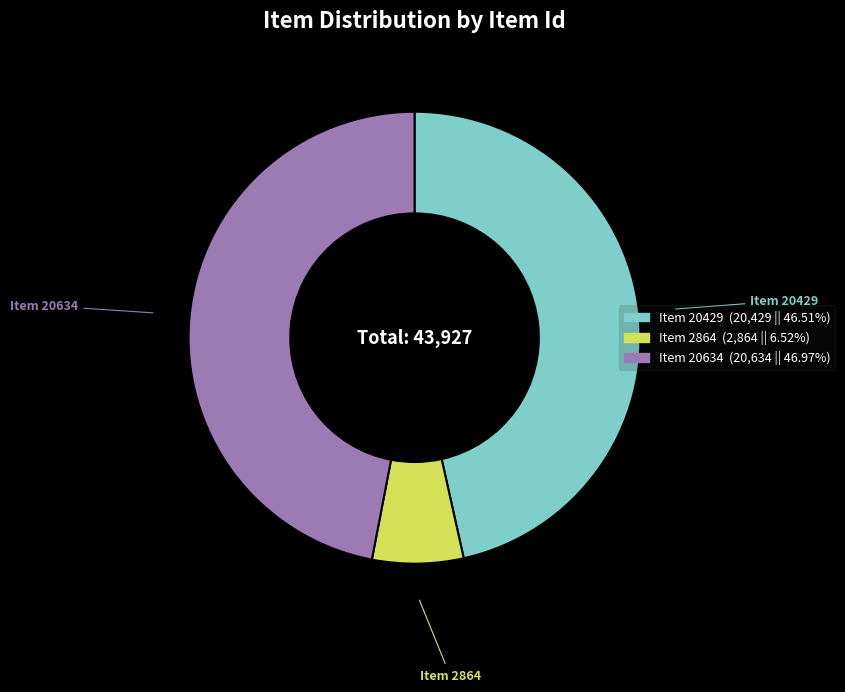

Which slice is the smallest?

Item 2864